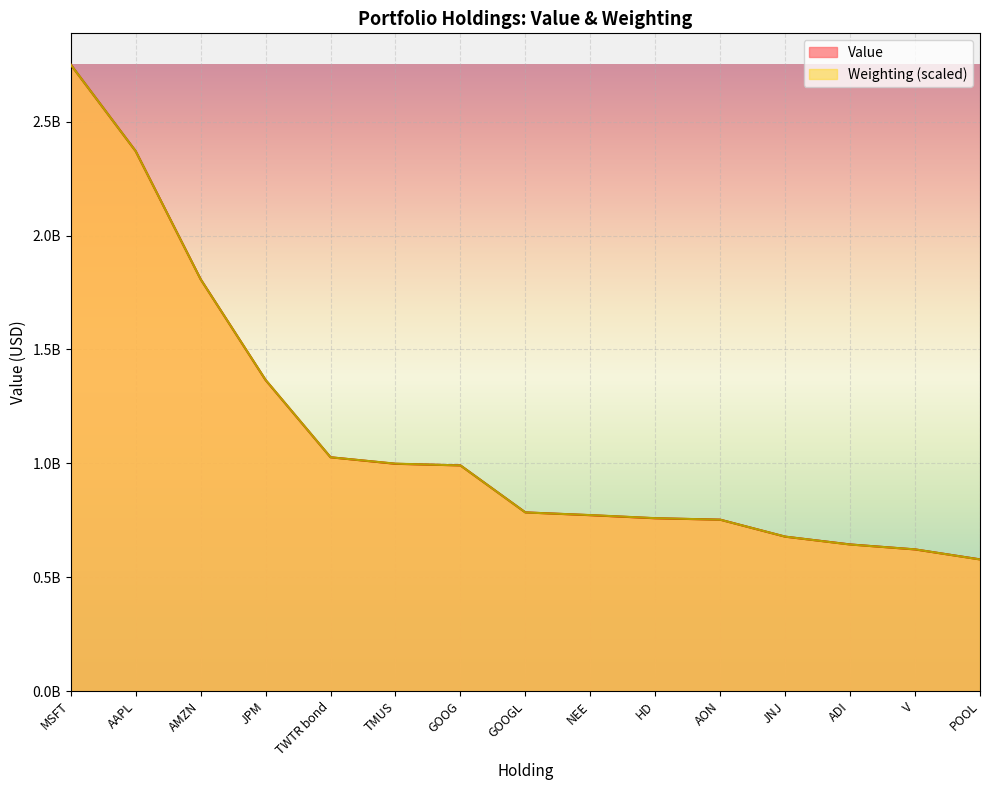

What is the label of the 3rd point from the right?

ADI